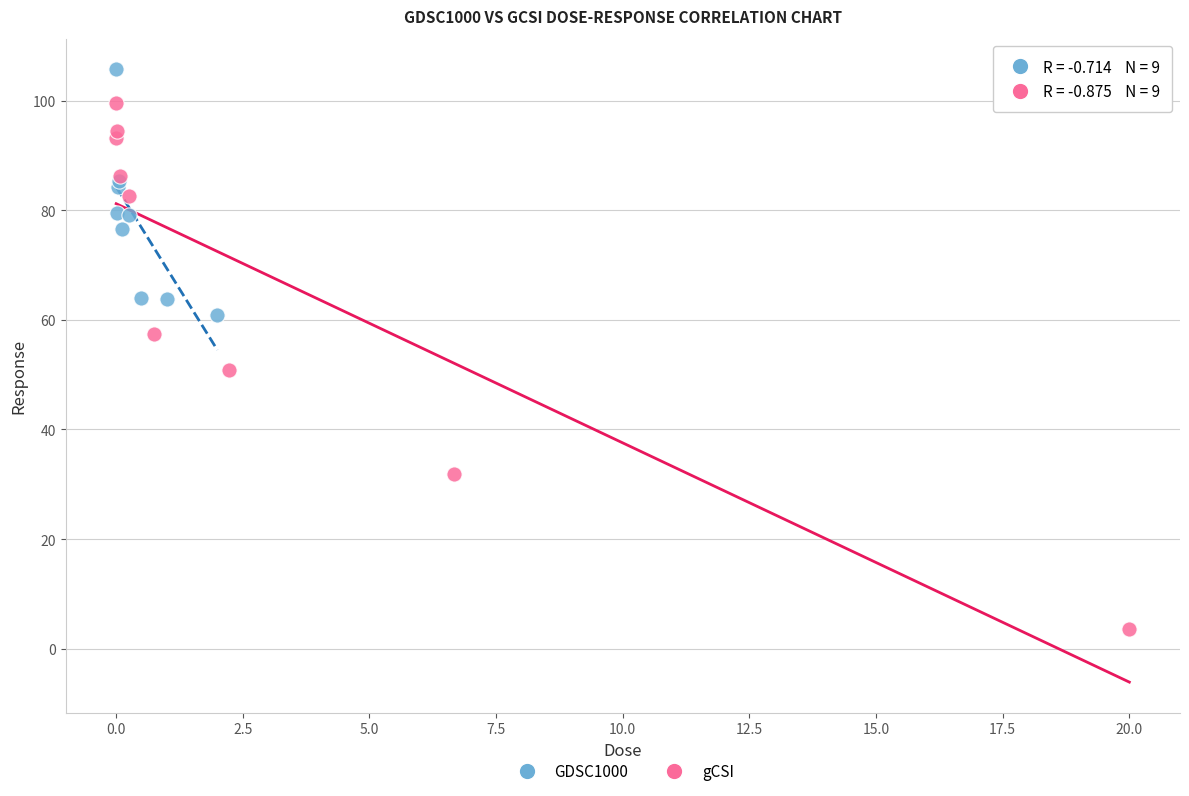

Which series has the largest Y range (max minus min)?

gCSI